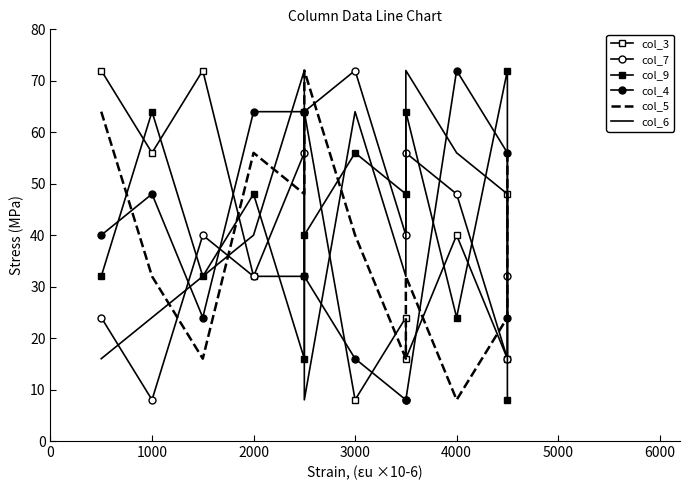

Does the chart have visible grid lines?

No